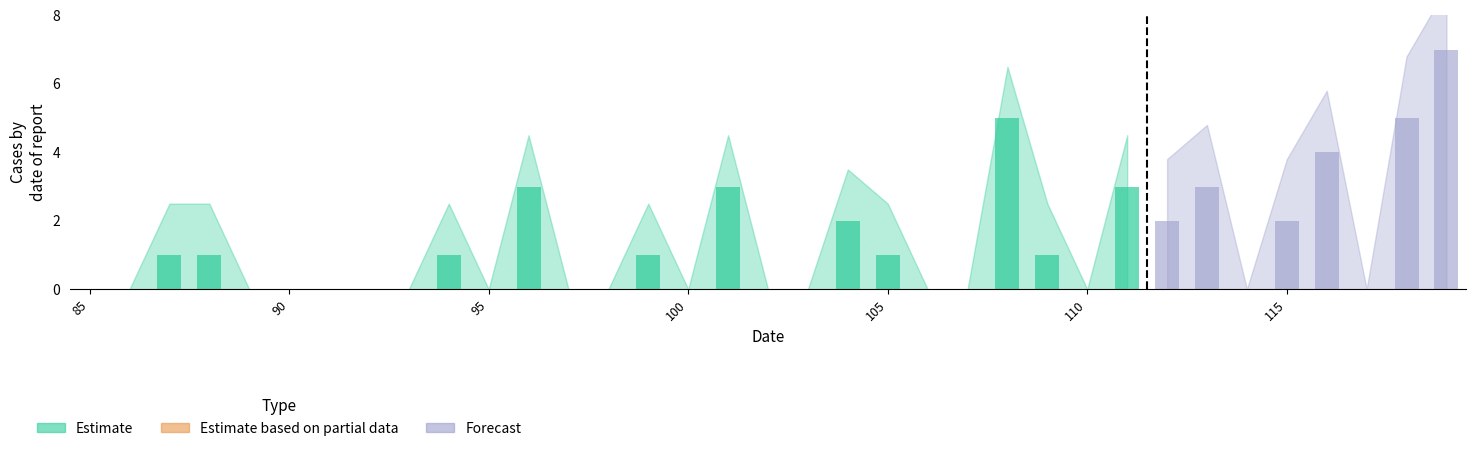

What is the maximum value shown in the chart?

7